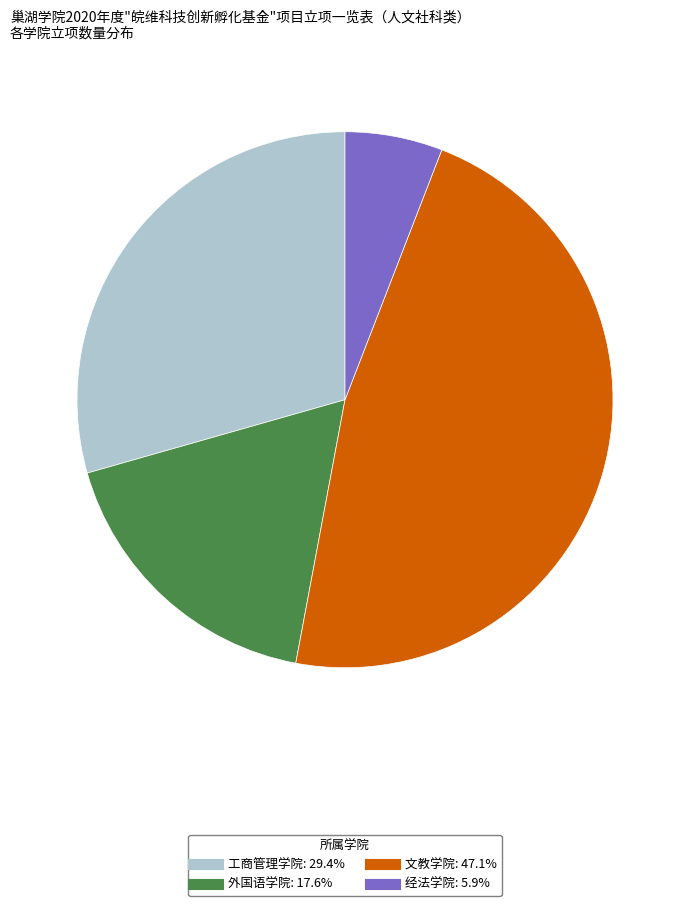

Rank the categories by value from highest to lowest.

文教学院, 工商管理学院, 外国语学院, 经法学院